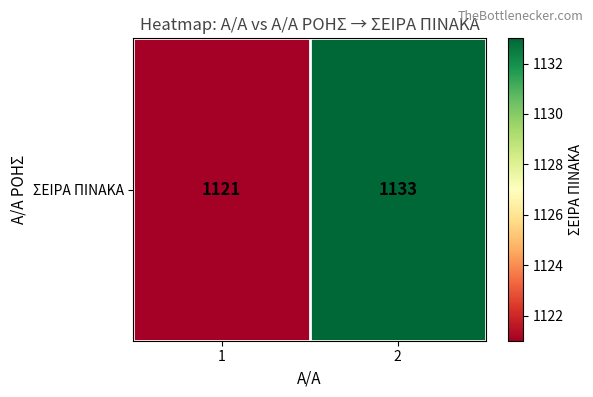

Reading left to right, what are all the values shown in this chart?

1121	1133